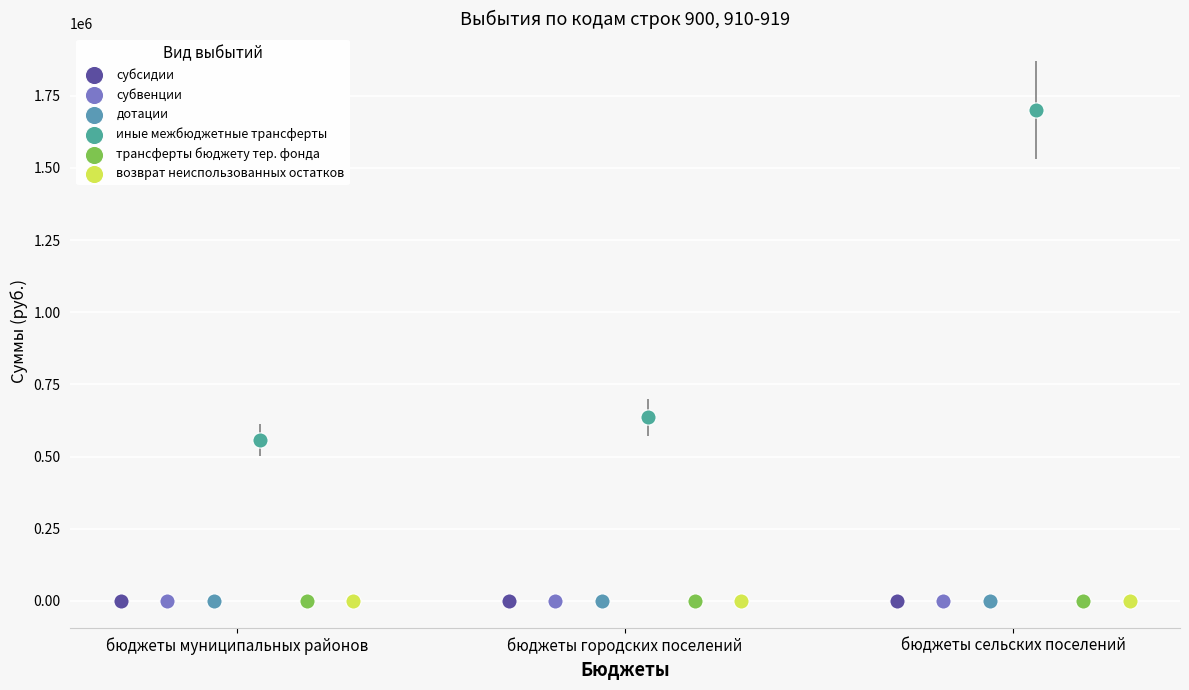

Which series contains the highest Y value?

иные межбюджетные трансферты